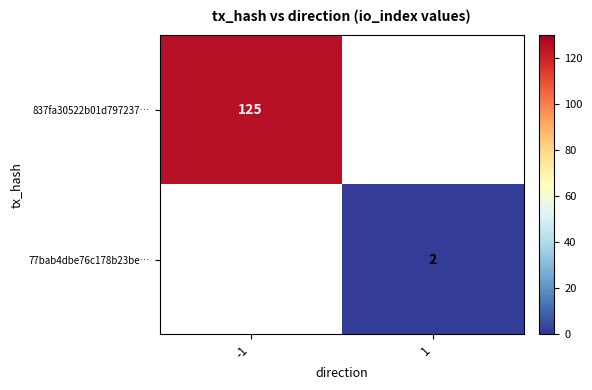

At which category does the chart reach its minimum across all series?

1